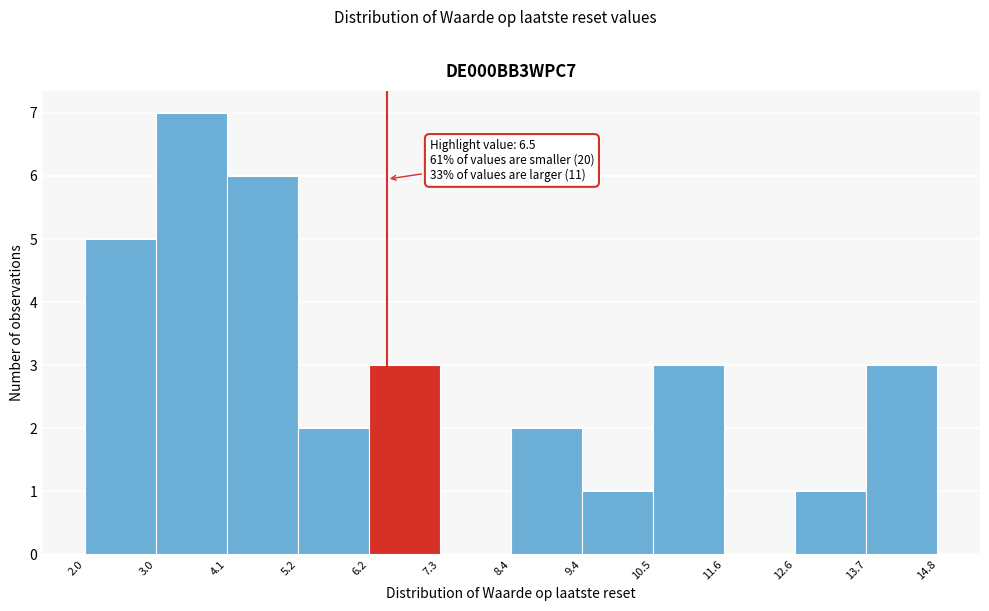

Which range on the x-axis has the tallest bar?

3.0 to 4.1